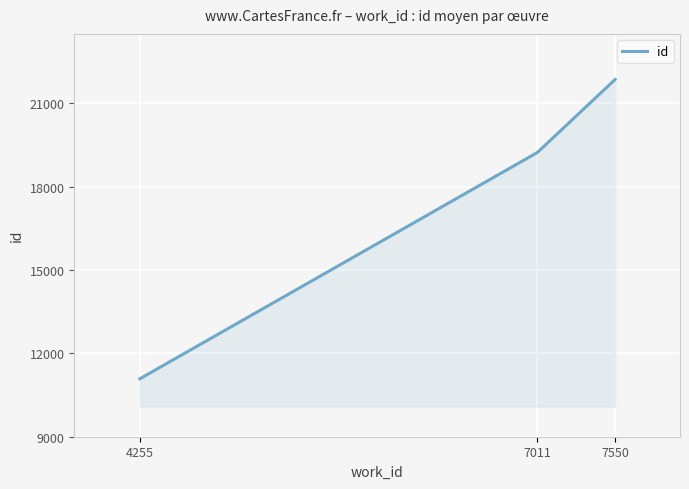

Reading left to right, list all the values displayed in this chart.

11087	19231	21859